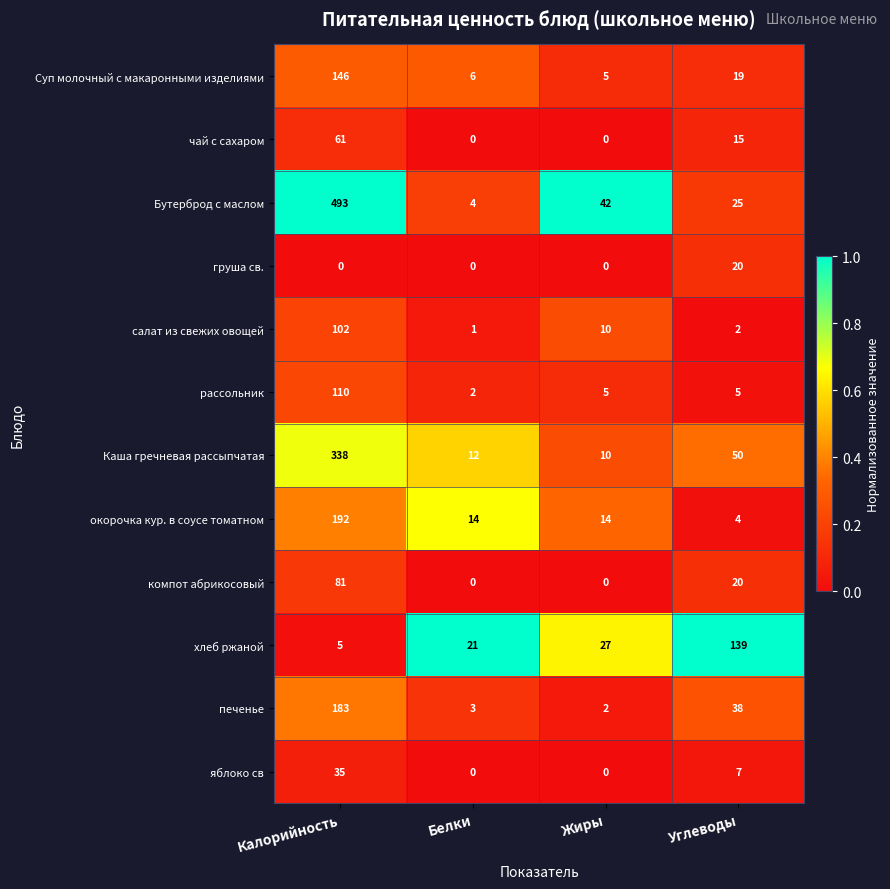

At which category is the sum across all series the highest?

Калорийность